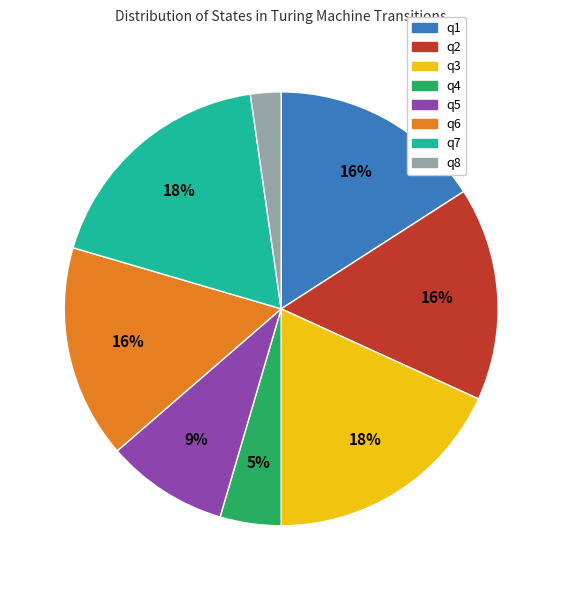

What is the smallest slice in the pie chart?

q8